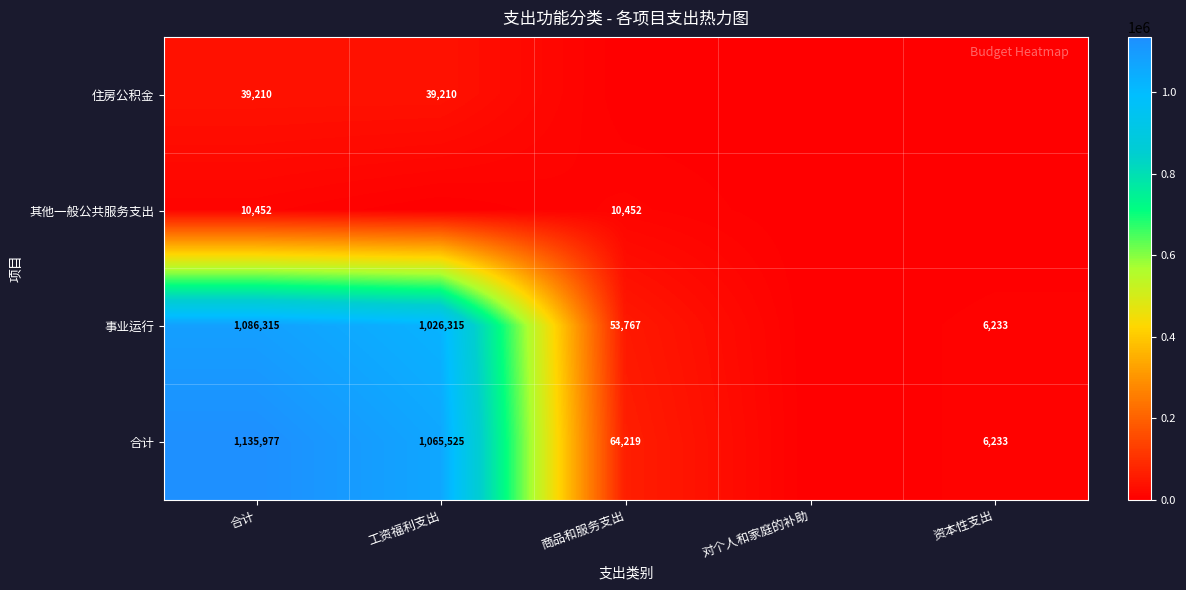

The value of 其他一般公共服务支出 at 商品和服务支出 is 10452. True or false?

True